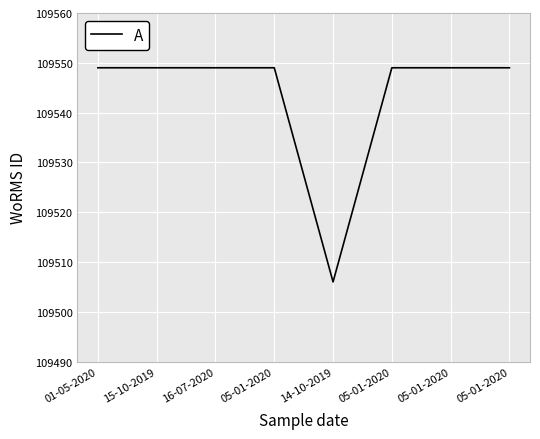

Reading right to left, extract all data points from this chart.

05-01-2020=109549	05-01-2020=109549	05-01-2020=109549	14-10-2019=109506	05-01-2020=109549	16-07-2020=109549	15-10-2019=109549	01-05-2020=109549